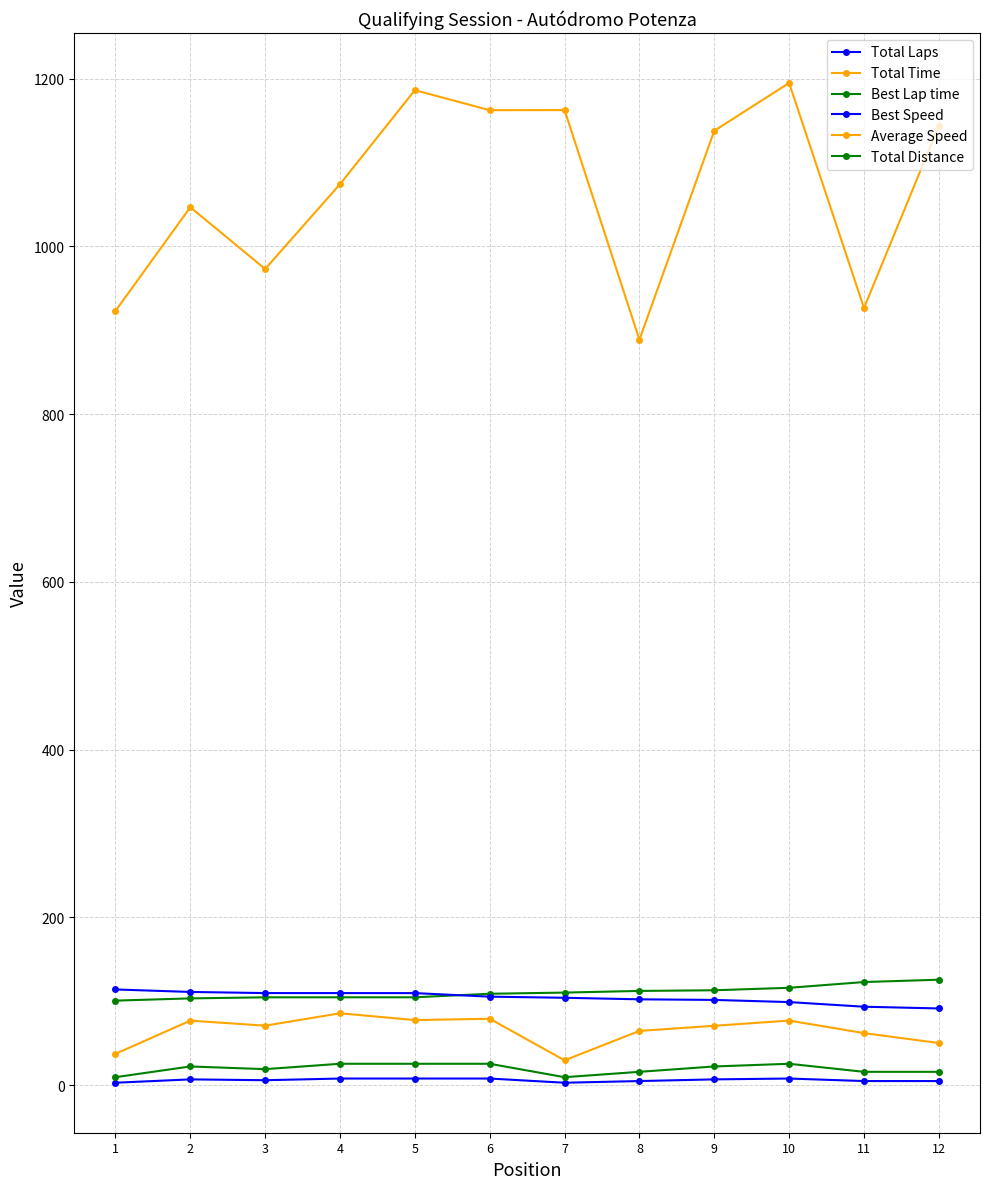

Does the chart have visible grid lines?

Yes